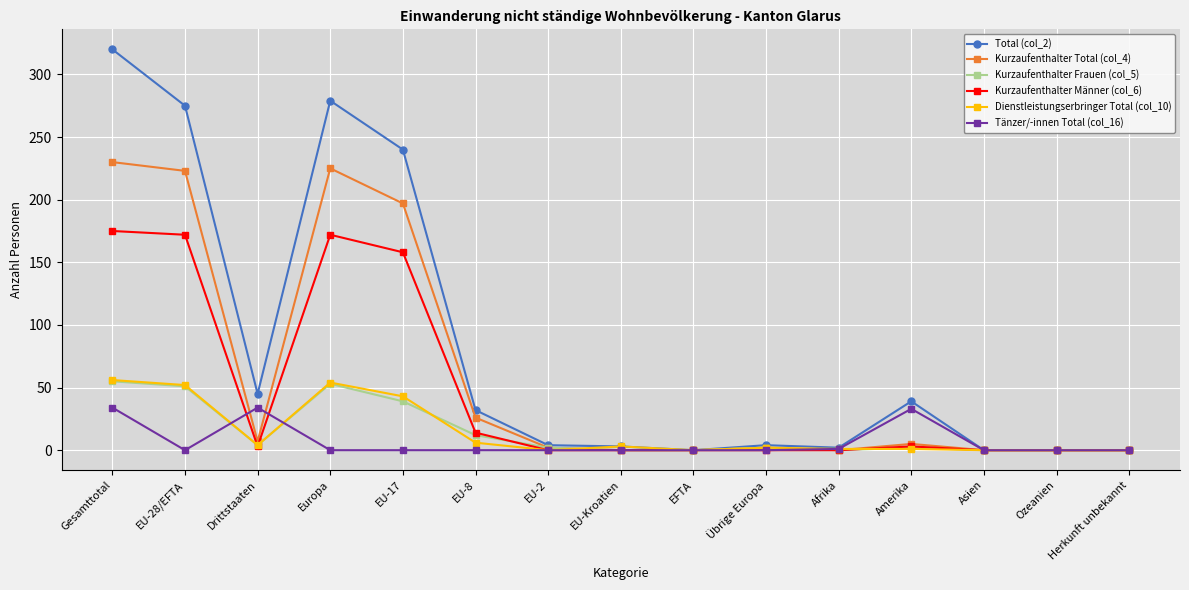

What is the difference between the maximum and second lowest values in the Tänzer/-innen Total (col_16) series?

34